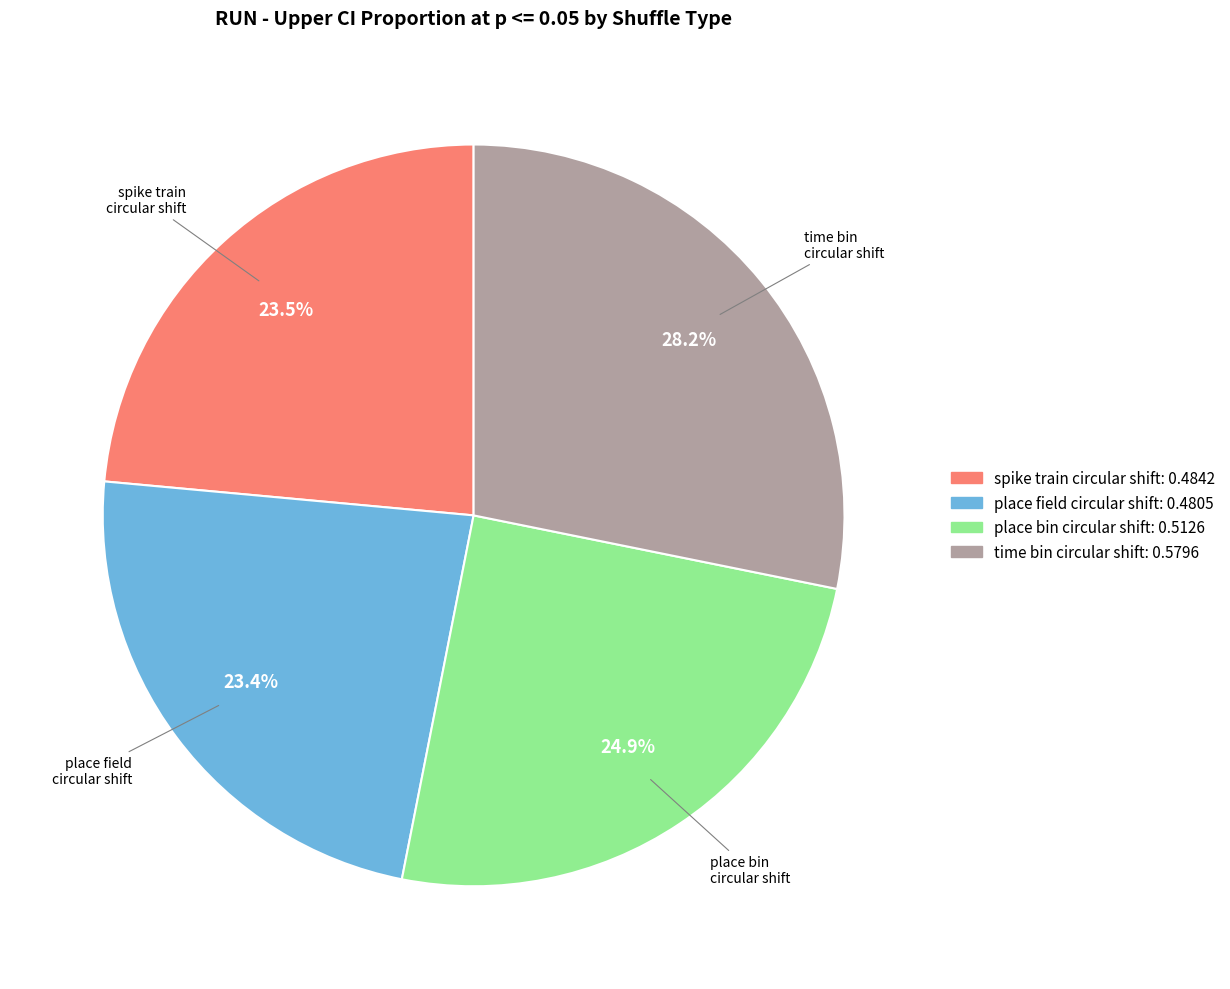

Which category has the biggest portion of the pie?

time bin circular shift